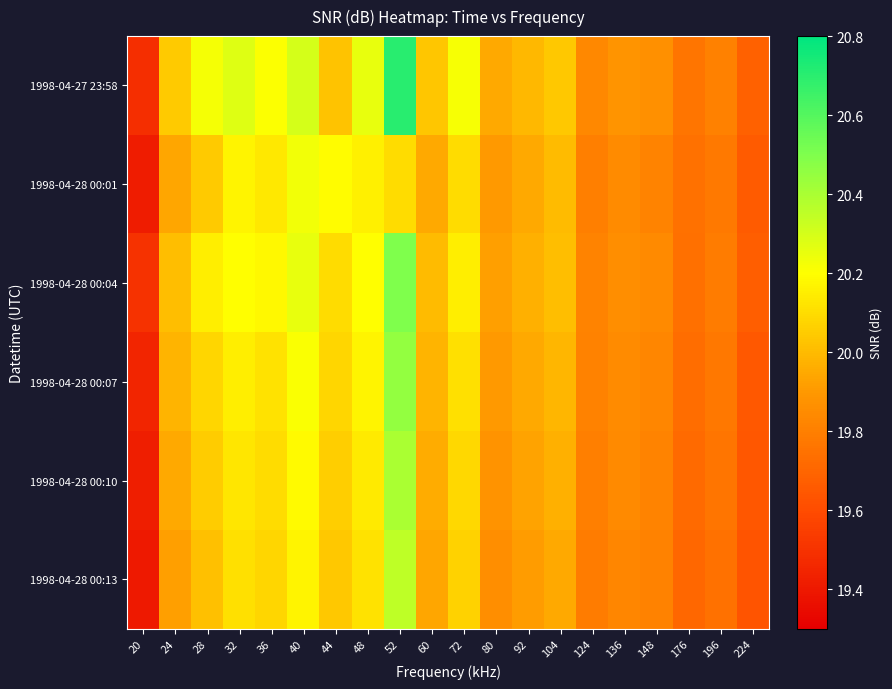

Which series changed the most between 72 and 224?

1998-04-27 23:58